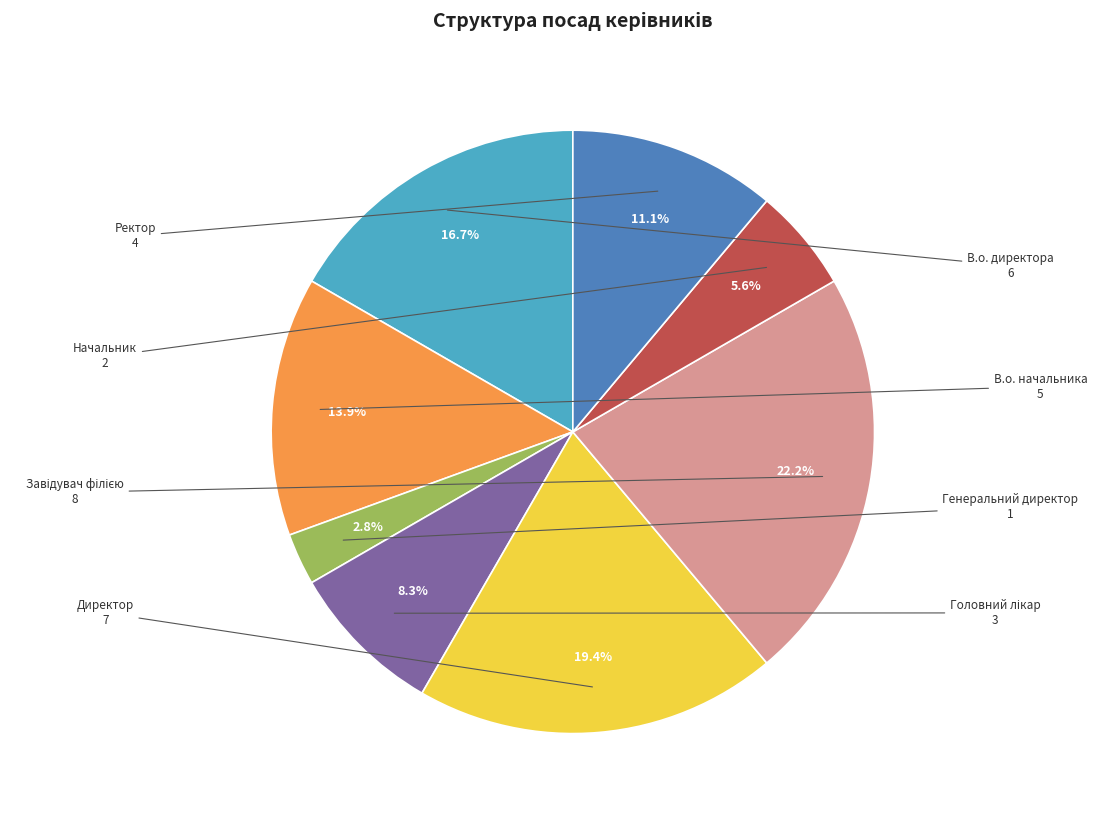

Is there any slice that represents more than half of the pie?

No